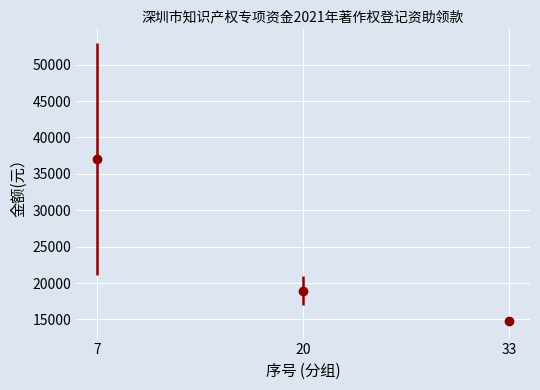

Which has a higher value, 33 or 20?

20